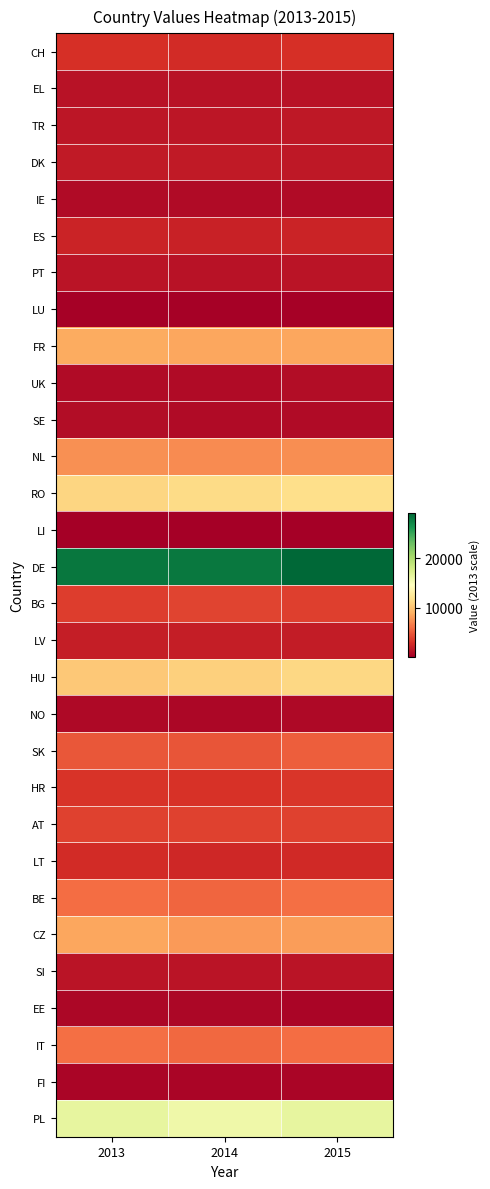

At how many categories does at least one series exceed 9296?

3